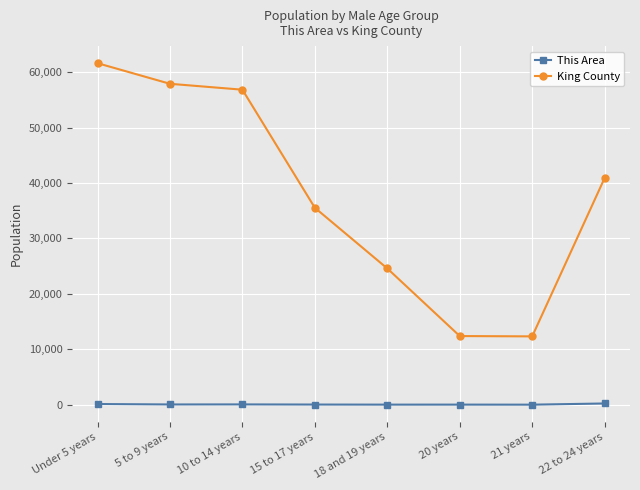

How many series are shown in this chart?

2